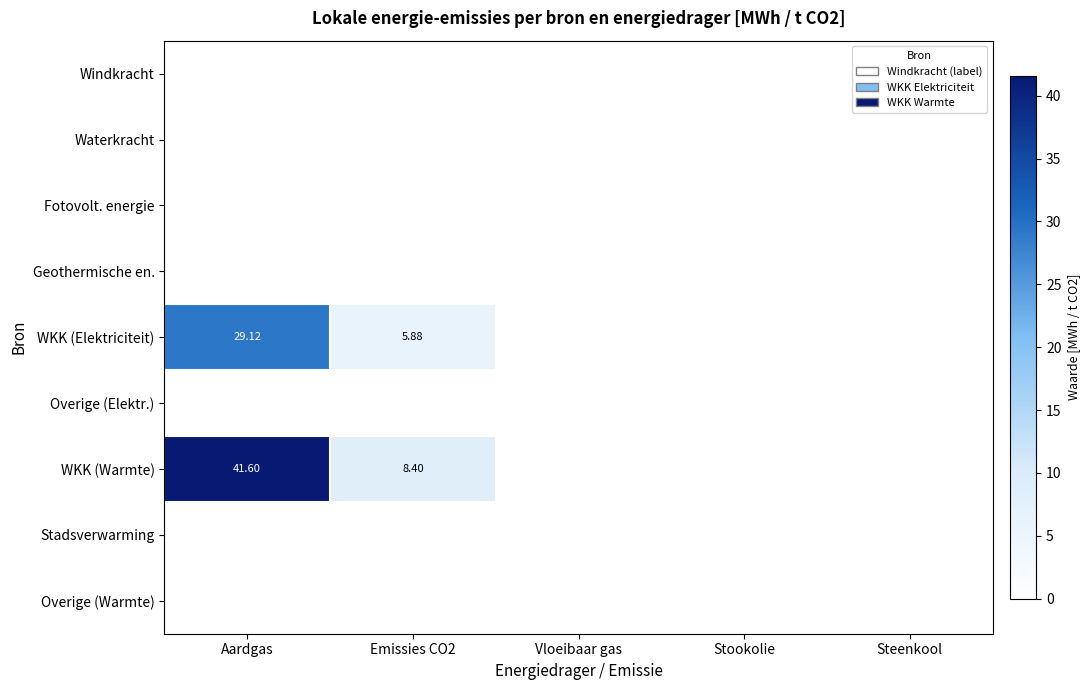

Rank the series by their maximum value, from highest to lowest.

WKK (Warmte), WKK (Elektriciteit), Windkracht, Waterkracht, Fotovolt. energie, Geothermische en., Overige (Elektr.), Stadsverwarming, Overige (Warmte)